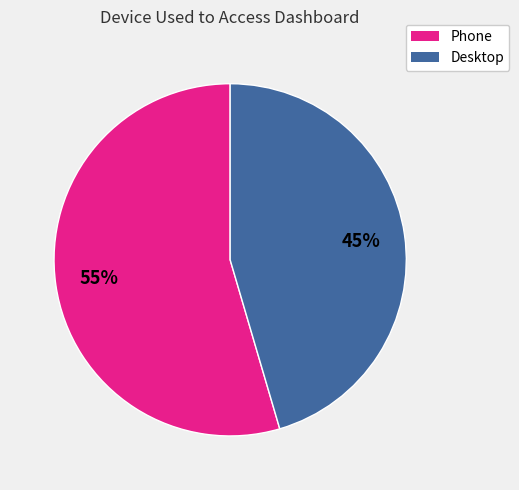

What percentage is the Desktop slice, to the nearest percent?

45%